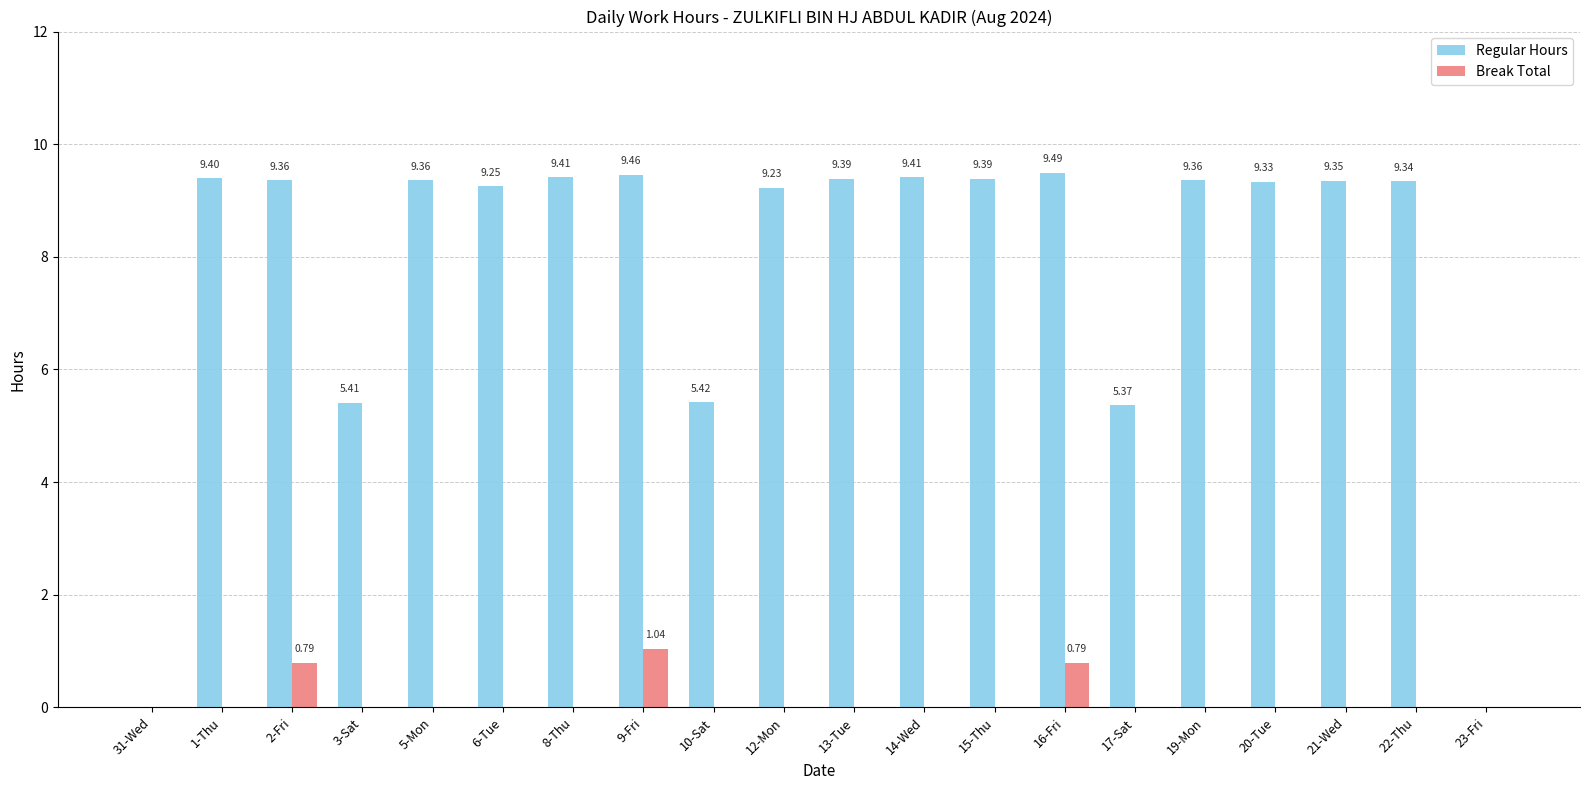

Is it true that Break Total equals 0.0 at 6-Tue?

True